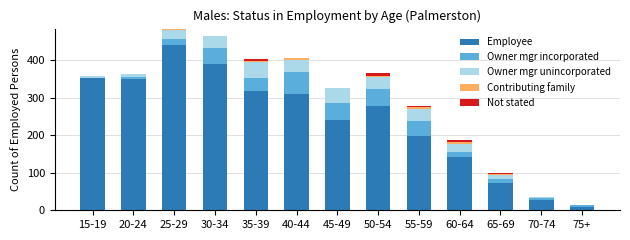

The value of Employee at 45-49 is 241. True or false?

True